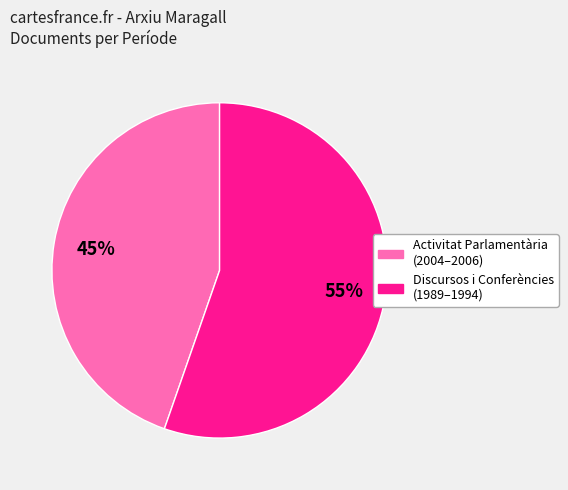

How many segments does this pie chart have?

2